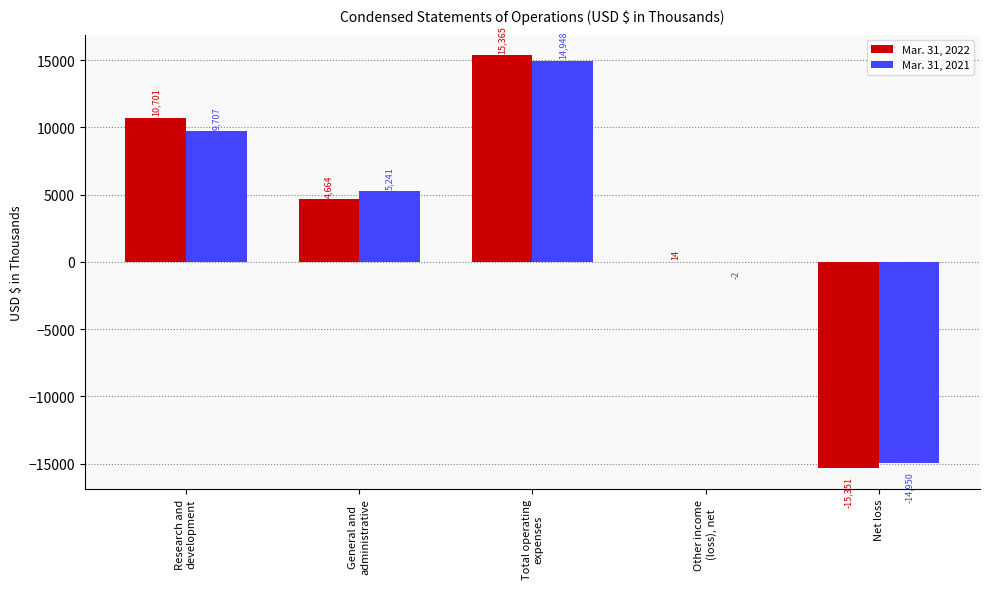

True or false: Mar. 31, 2022 has a value of 10701 at Research and
development.

True